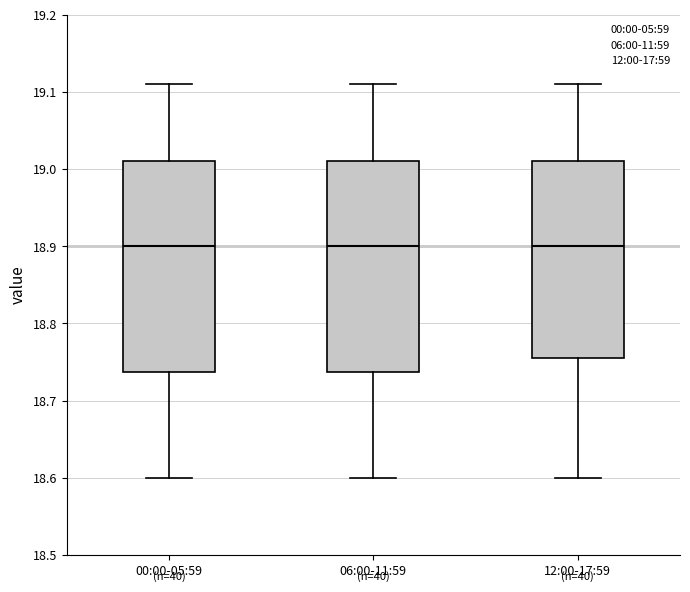

Reading left to right, read every box against the y-axis: the position of its median line, the range the box covers, and the ends of its whiskers. The values are not printed on the chart, so give them approximately, as read against the axis.

00:00-05:59: median 18.90, box 18.74 to 19.01, whiskers 18.60 to 19.11
06:00-11:59: median 18.90, box 18.74 to 19.01, whiskers 18.60 to 19.11
12:00-17:59: median 18.90, box 18.76 to 19.01, whiskers 18.60 to 19.11